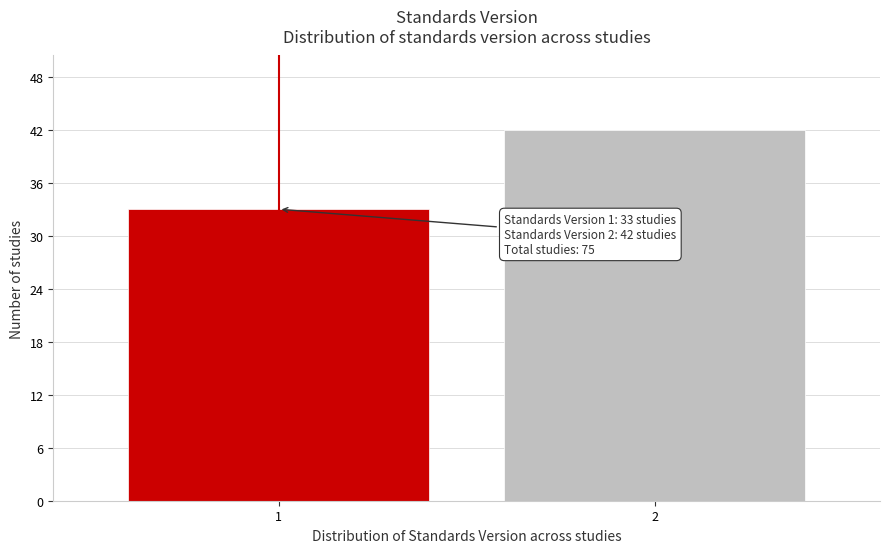

Reading left to right, extract all data points from this chart.

33	42